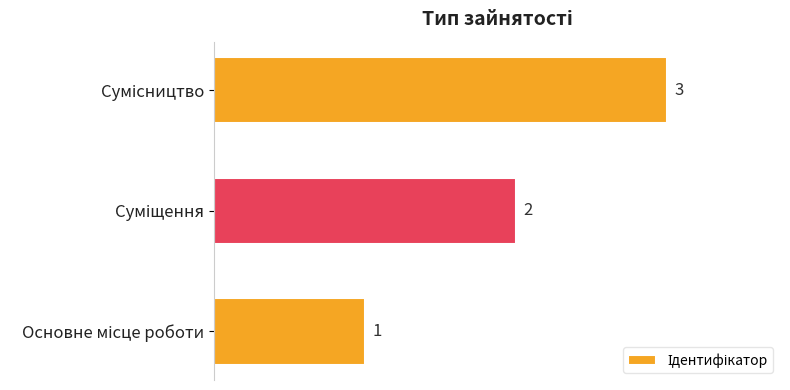

How many values are between 1 and 3?

3